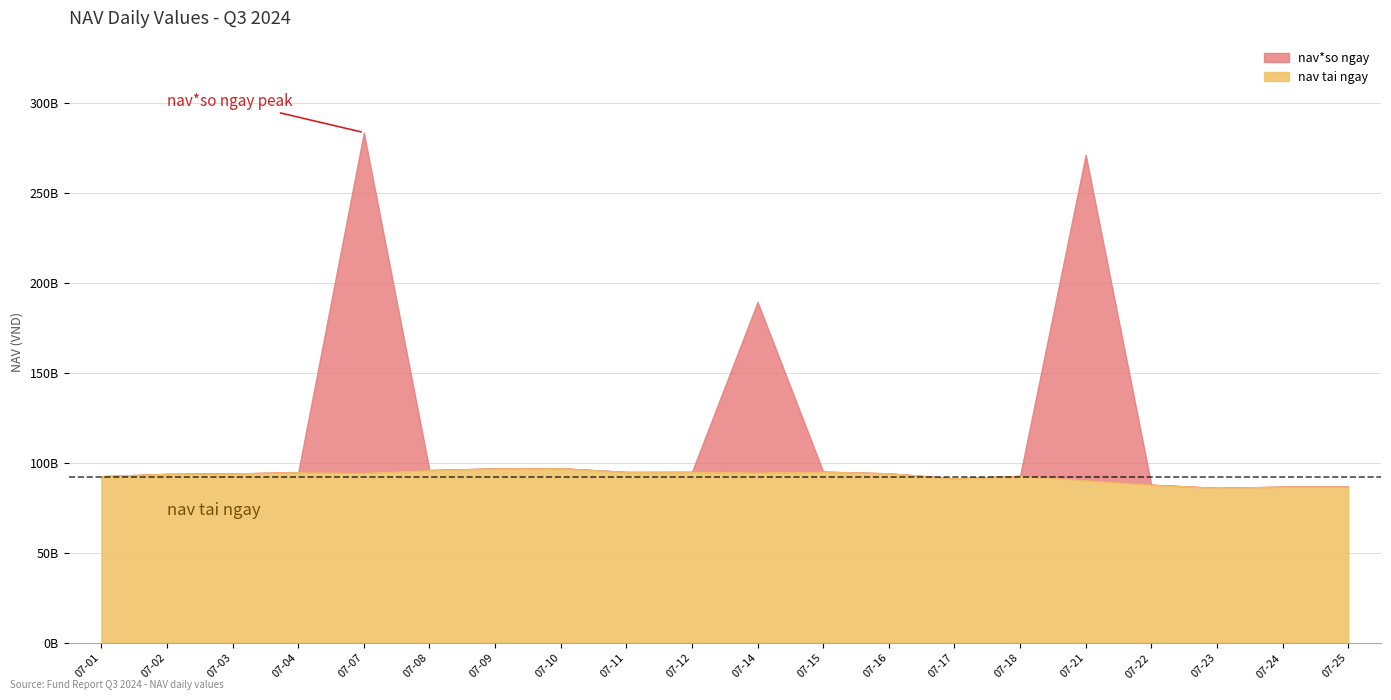

Reading right to left, what are all the values shown in this chart?

nav tai ngay: 2024-07-25=86742697976	2024-07-24=86735845965	2024-07-23=86076071736	2024-07-22=87820502277	2024-07-21=90348510606	2024-07-18=92724541334	2024-07-17=91342482399	2024-07-16=94140473931	2024-07-15=95081115219	2024-07-14=94659584581	2024-07-12=94948174167	2024-07-11=94912883571	2024-07-10=96960161783	2024-07-09=96872566484	2024-07-08=95941931306	2024-07-07=94442369579	2024-07-04=94742937770	2024-07-03=94086352896	2024-07-02=93839682894	2024-07-01=92561743940
nav*so ngay: 2024-07-25=86742697976	2024-07-24=86735845965	2024-07-23=86076071736	2024-07-22=87820502277	2024-07-21=271045531818	2024-07-18=92724541334	2024-07-17=91342482399	2024-07-16=94140473931	2024-07-15=95081115219	2024-07-14=189319169162	2024-07-12=94948174167	2024-07-11=94912883571	2024-07-10=96960161783	2024-07-09=96872566484	2024-07-08=95941931306	2024-07-07=283327108737	2024-07-04=94742937770	2024-07-03=94086352896	2024-07-02=93839682894	2024-07-01=92561743940